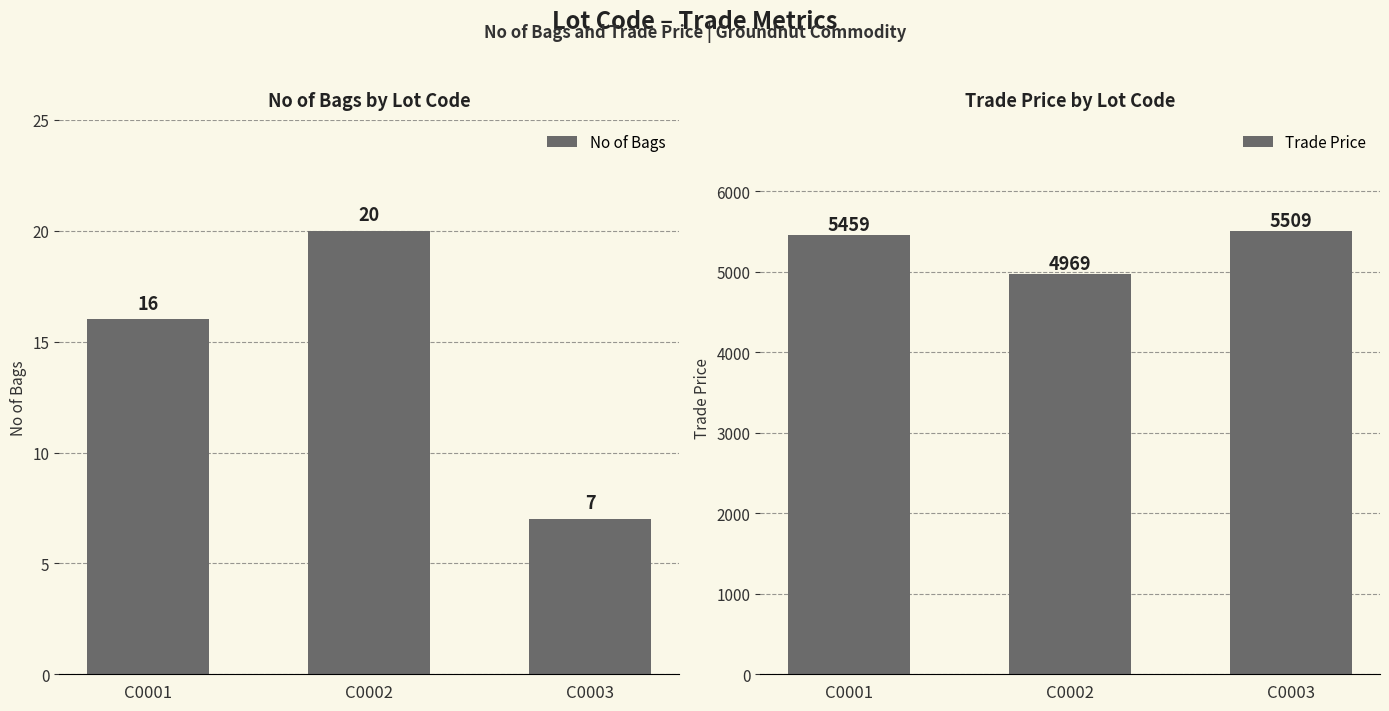

How many distinct data groups are displayed?

2